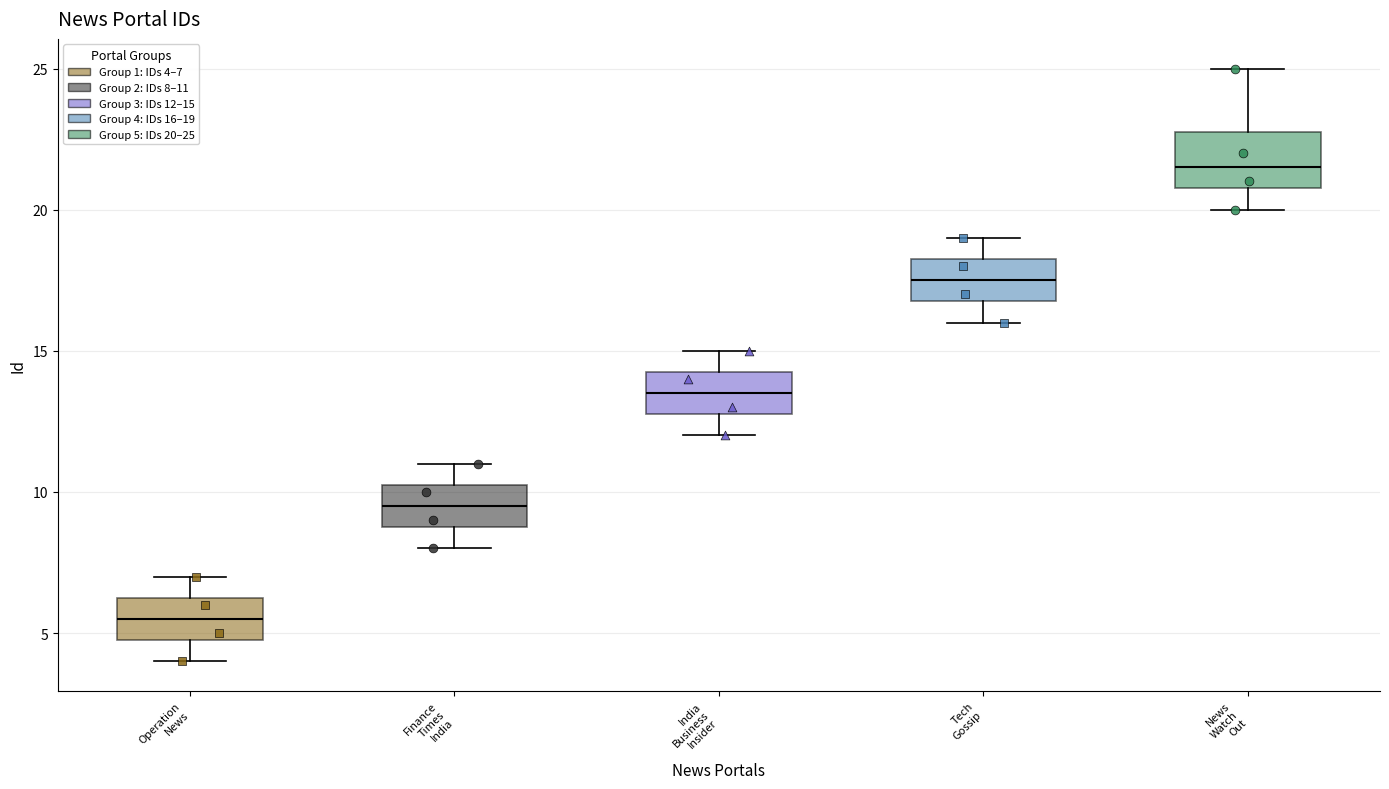

Which box has the highest median line?

News Watch Out